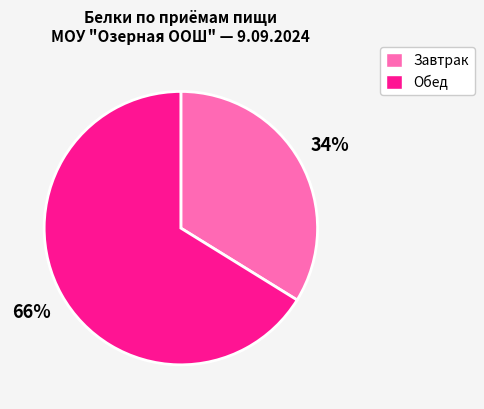

Which slice is the smallest?

Завтрак